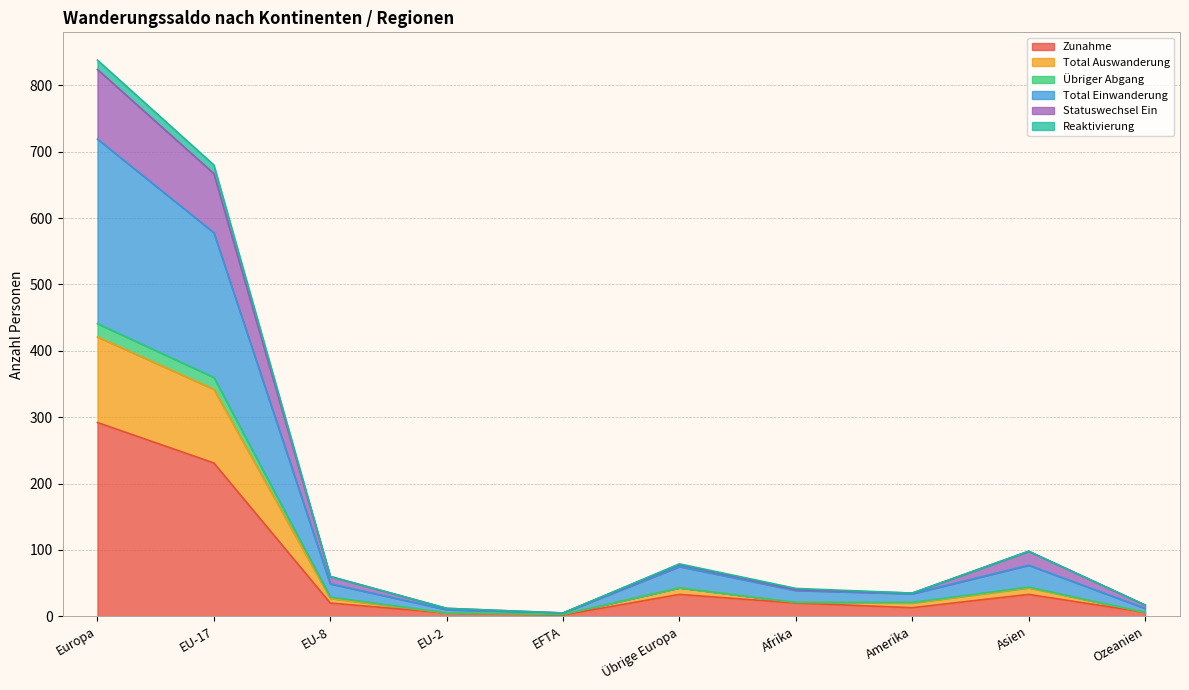

What is the highest value of the Zunahme series?

292